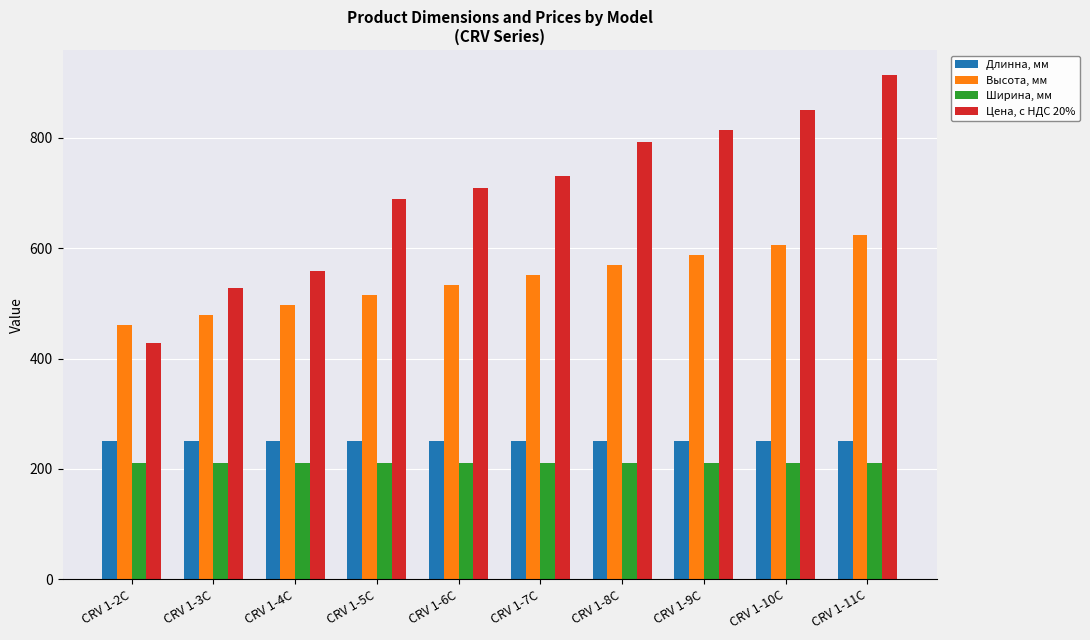

What is the greatest value displayed?

913